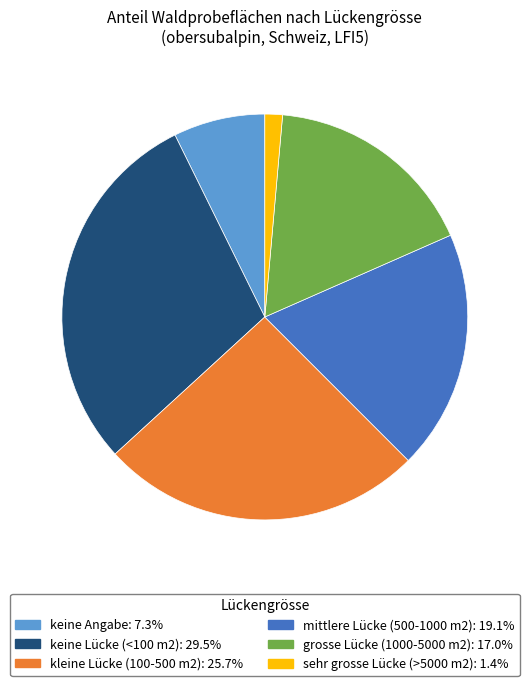

True or false: kleine Lücke (100-500 m2) accounts for 26% of the total.

True